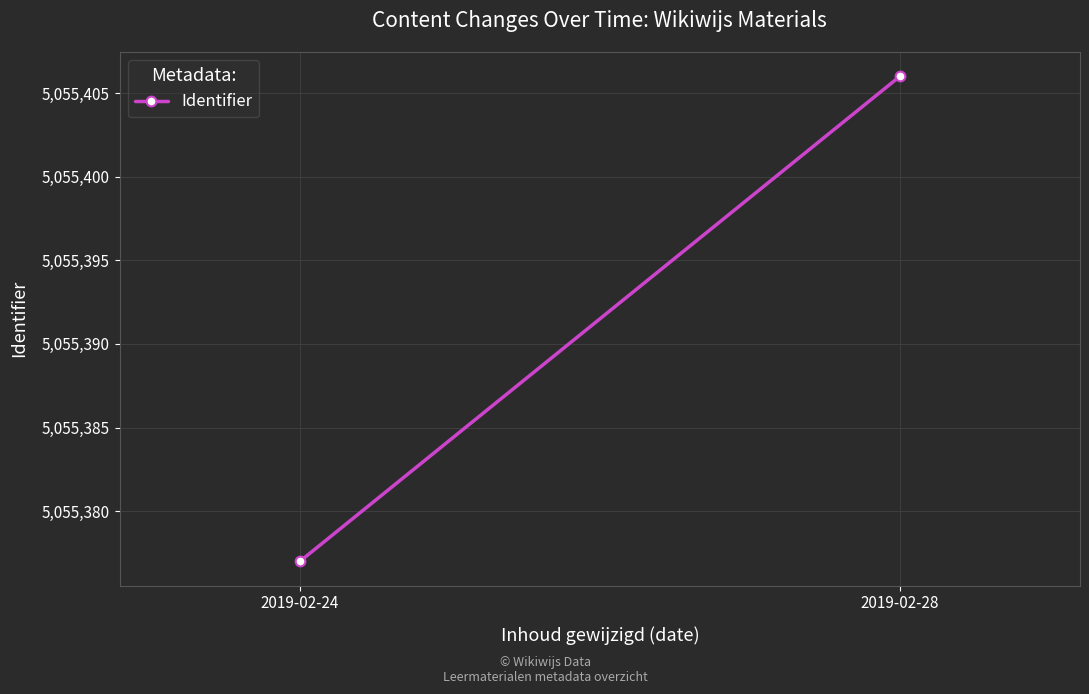

List the labels in order of value, largest first.

2019-02-28, 2019-02-24